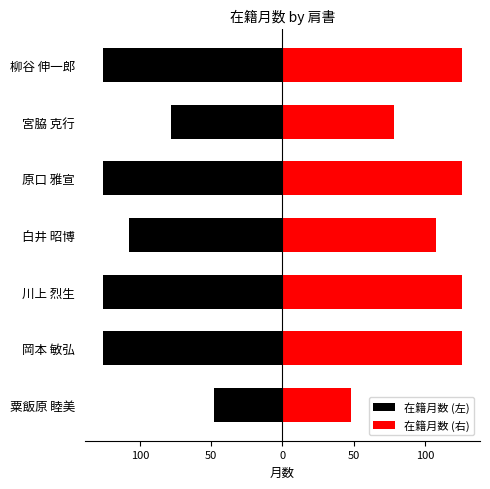

Which series has the largest range (max minus min)?

在籍月数 (左)